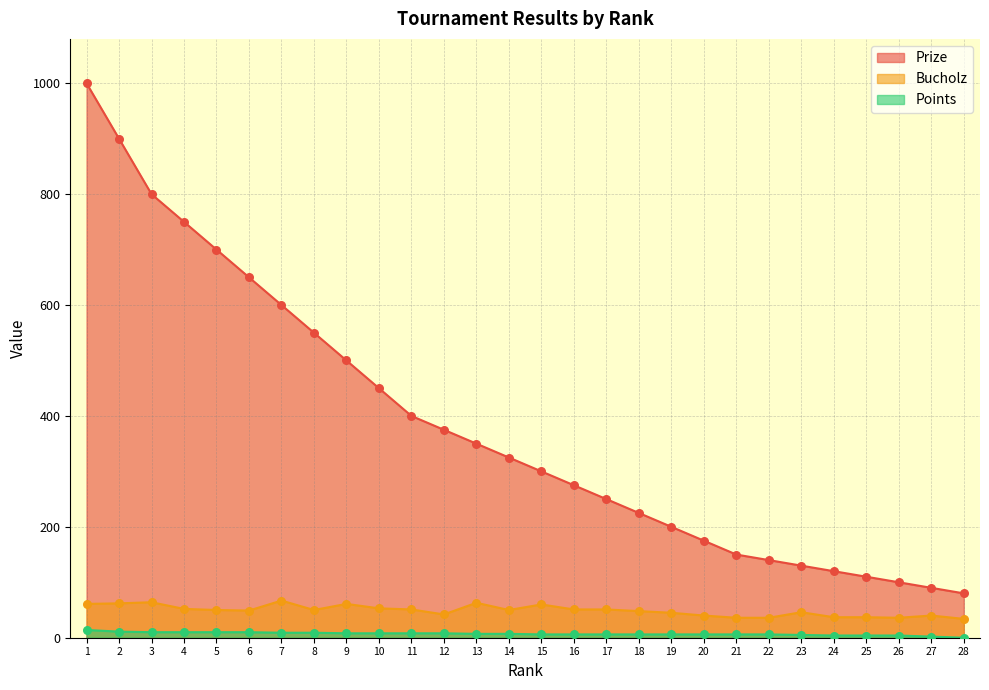

What are all the series names shown in the legend?

Prize, Bucholz, Points